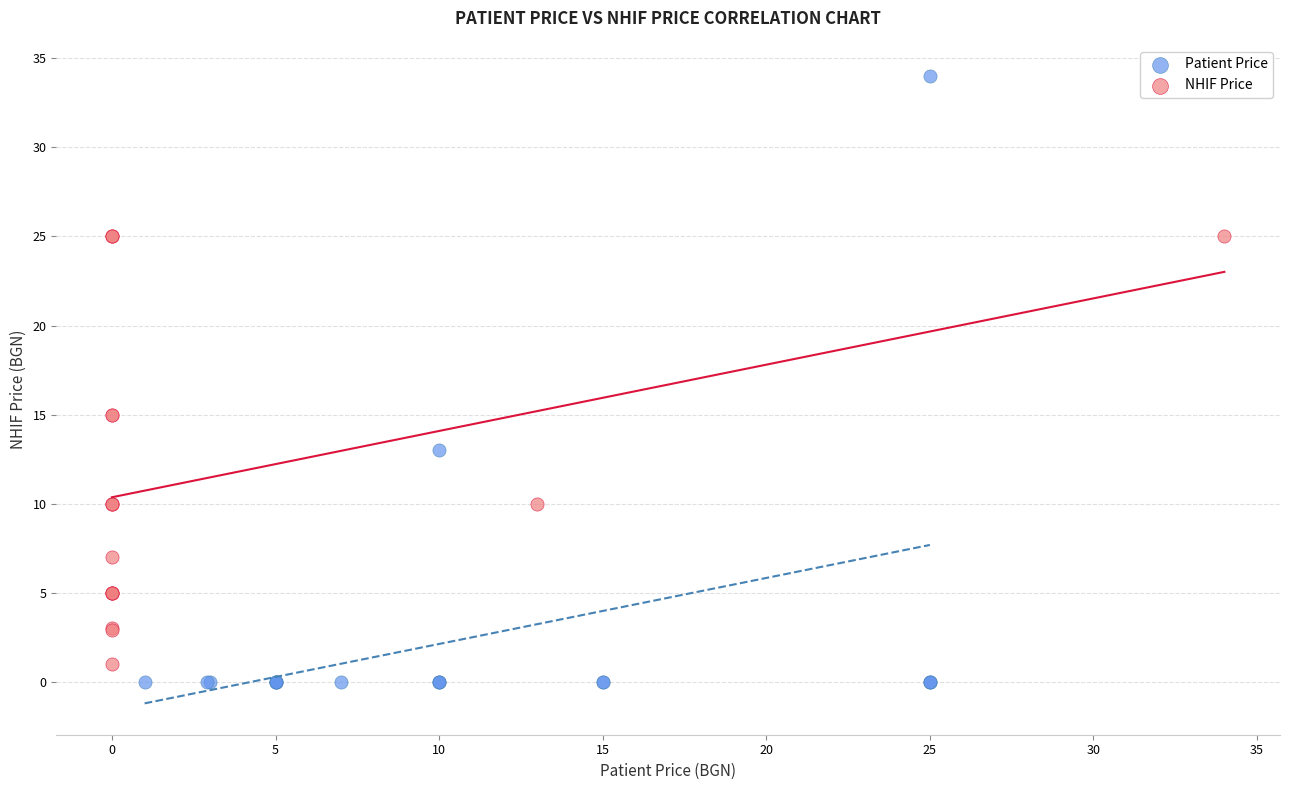

Which series contains the lowest Y value?

Patient Price